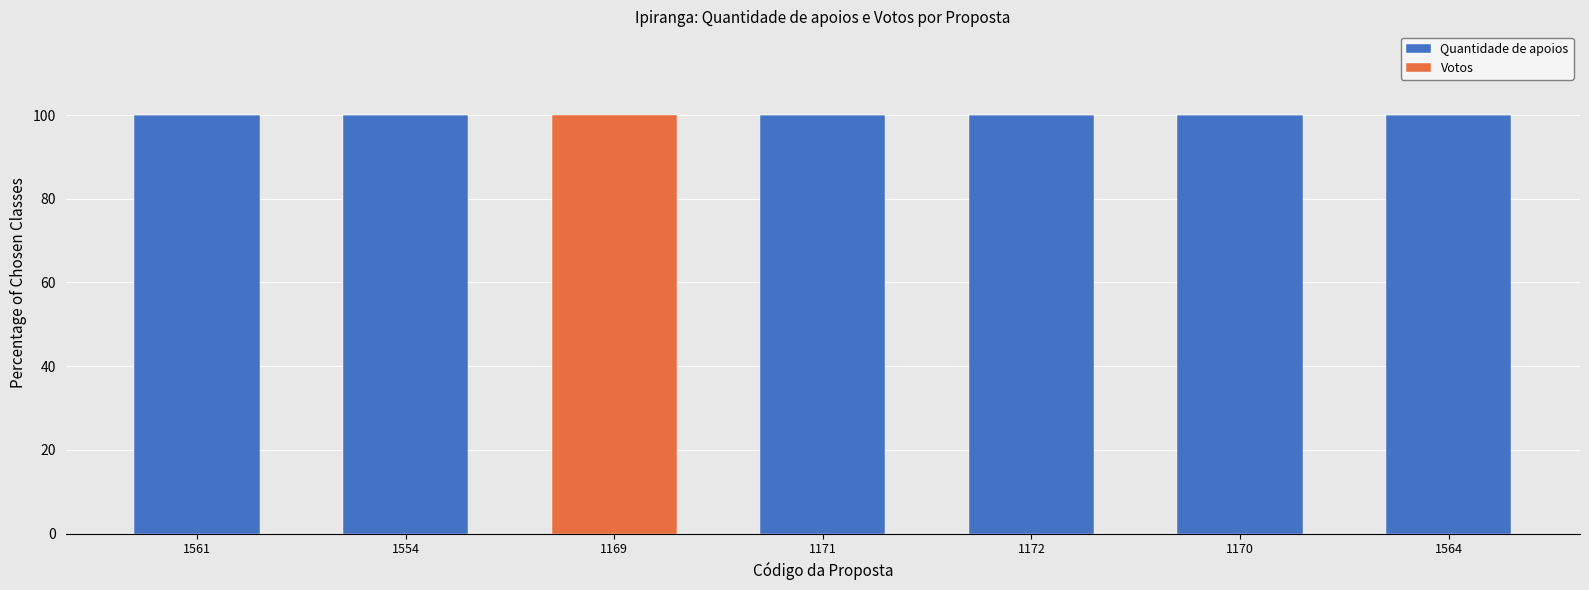

The Quantidade de apoios series shows 100 at 1172. True or false?

True